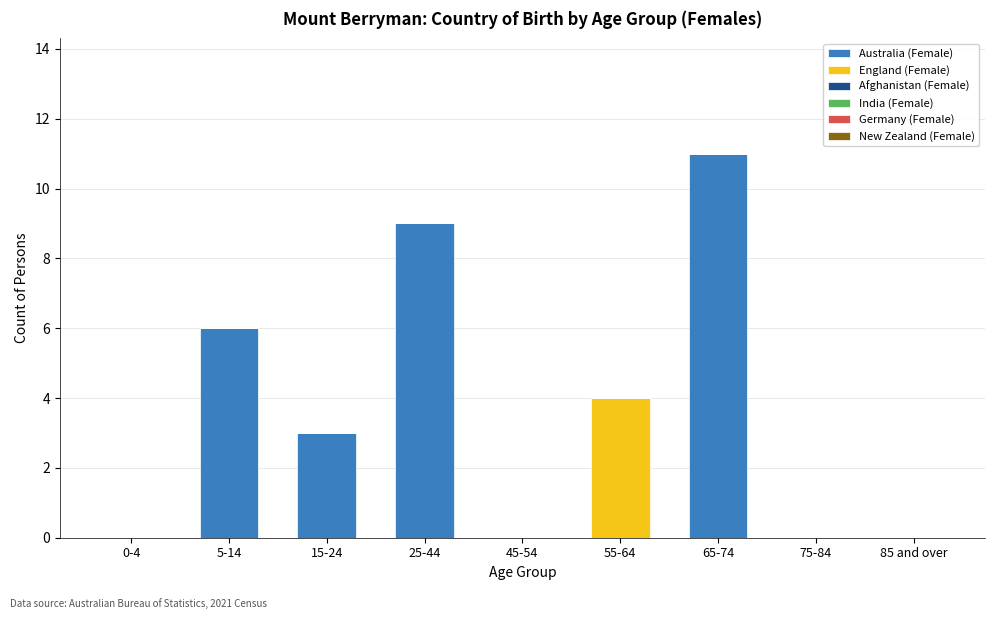

At which category is the sum across all series the highest?

65-74